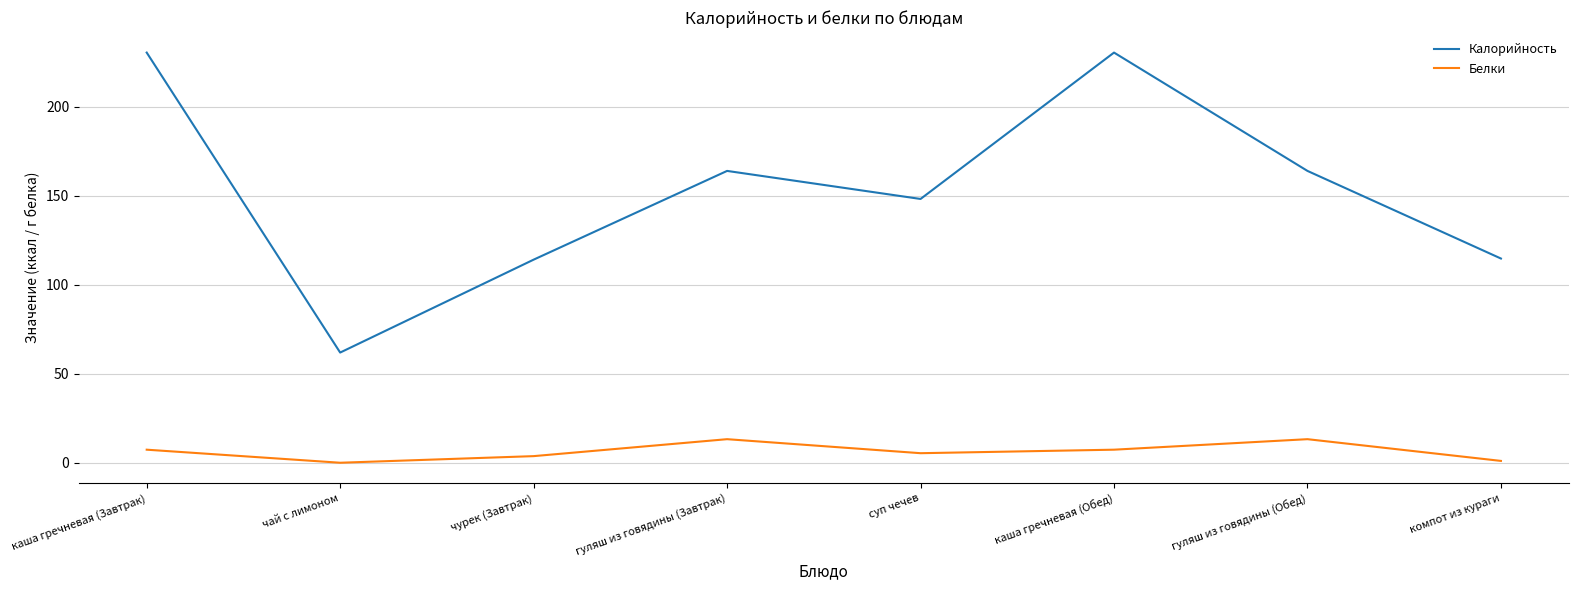

Rank the series by their average value, from lowest to highest.

Белки, Калорийность